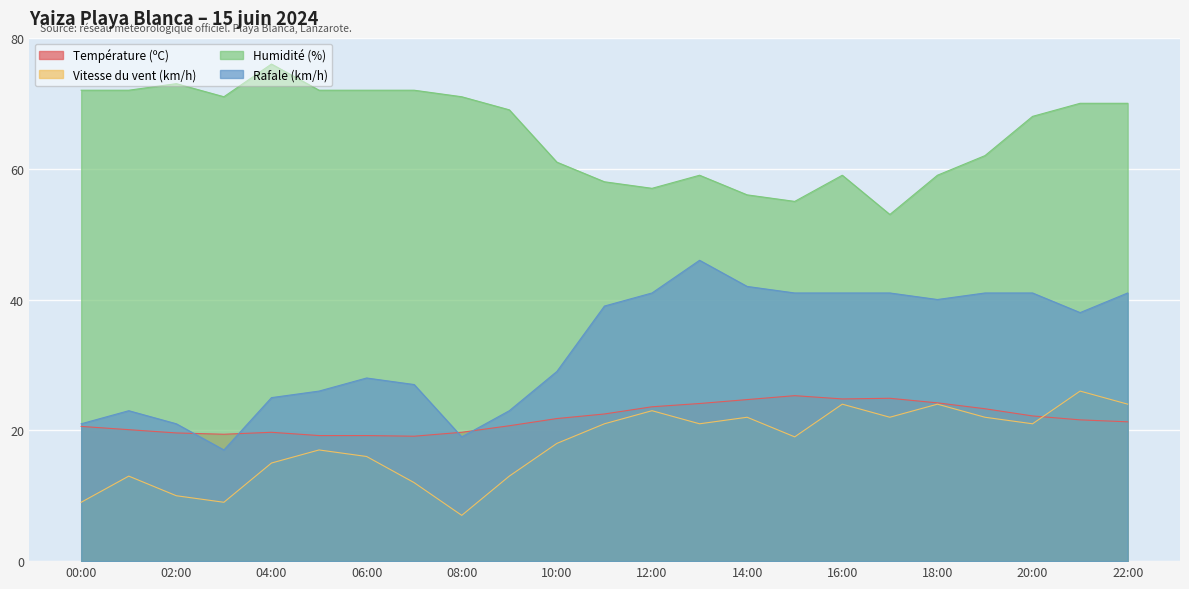

Which series has the widest spread of values?

Rafale (km/h)